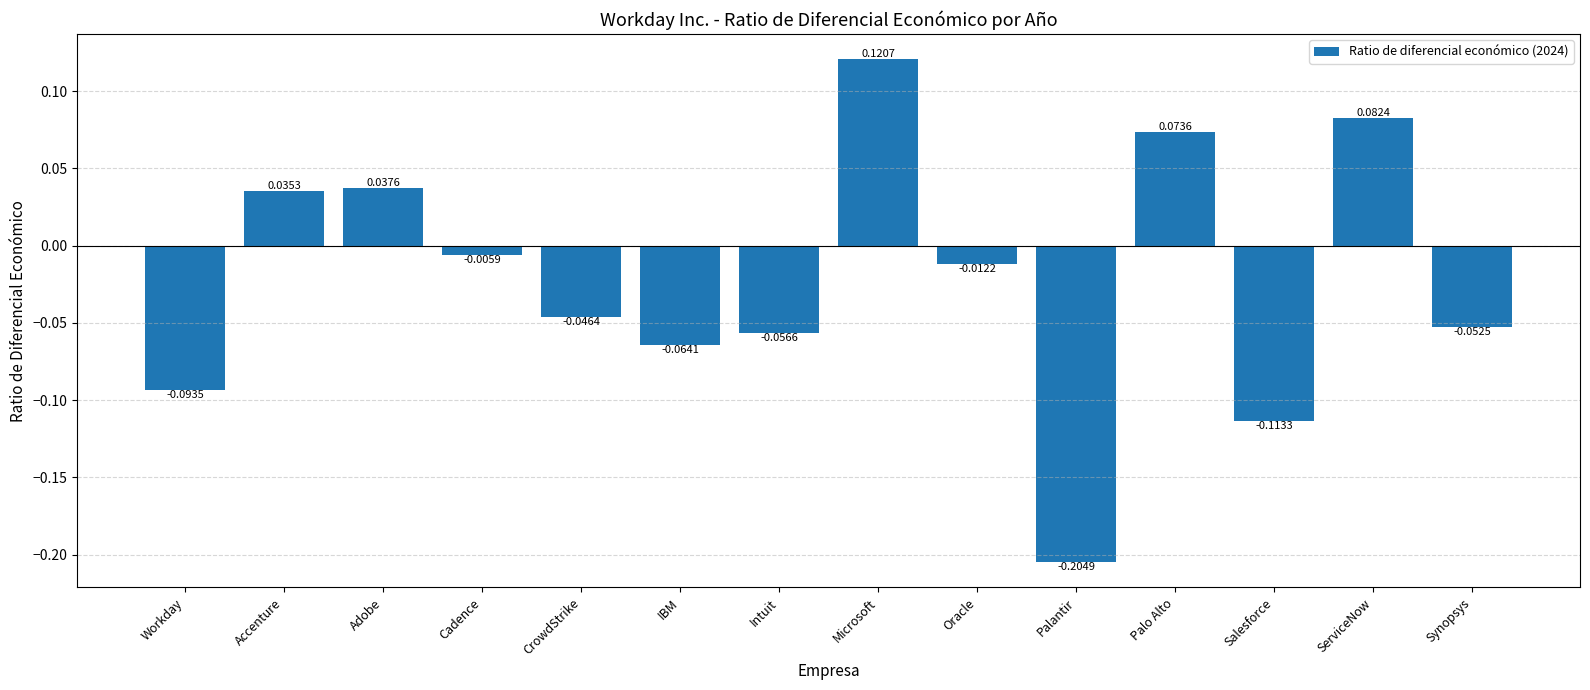

How many negative values are there?

9